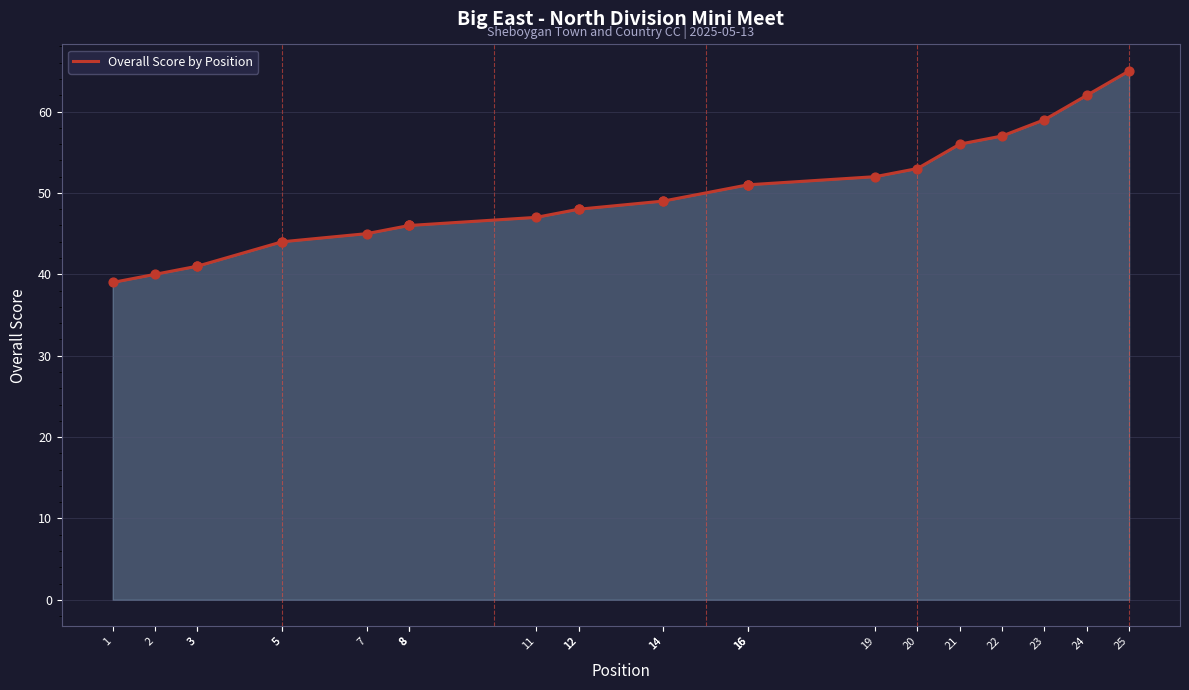

Between 11 and 3, which is larger?

11